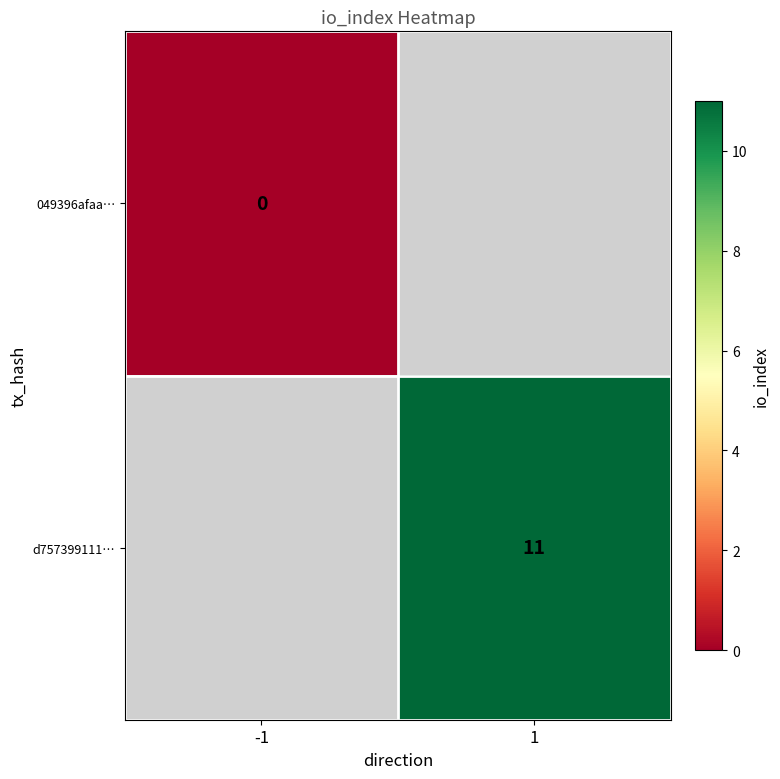

True or false: d757399111… has a value of 7.0 at 1.

False